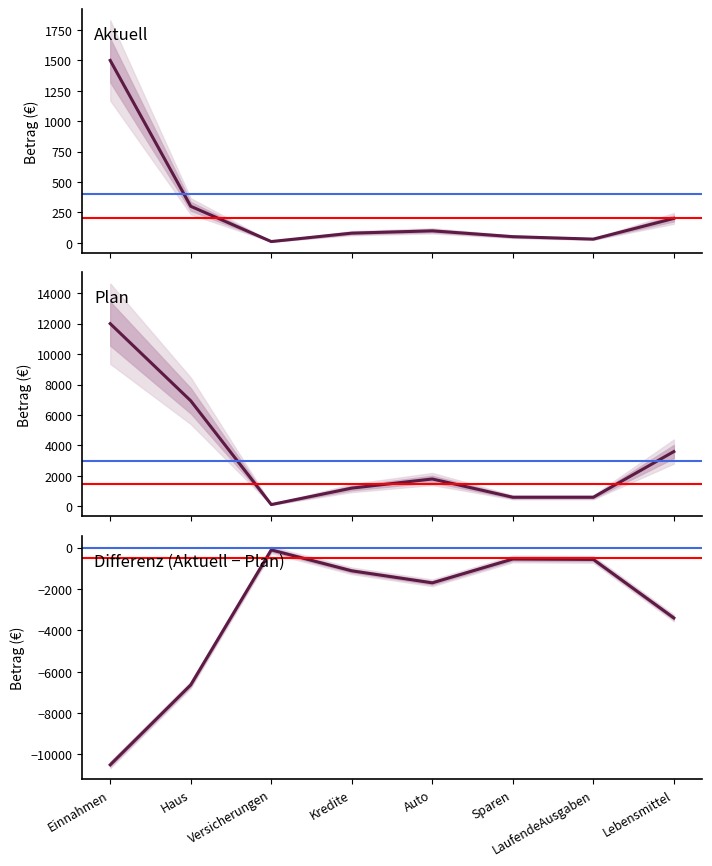

Reading right to left, transcribe all the data shown in this chart.

Aktuell: Lebensmittel=200	LaufendeAusgaben=30	Sparen=50	Auto=98	Kredite=79	Versicherungen=10	Haus=300	Einnahmen=1500
Plan: Lebensmittel=3600	LaufendeAusgaben=600	Sparen=600	Auto=1800	Kredite=1200	Versicherungen=120	Haus=6935	Einnahmen=12000
Differenz: Lebensmittel=-3400	LaufendeAusgaben=-570	Sparen=-550	Auto=-1702	Kredite=-1121	Versicherungen=-110	Haus=-6635	Einnahmen=-10500